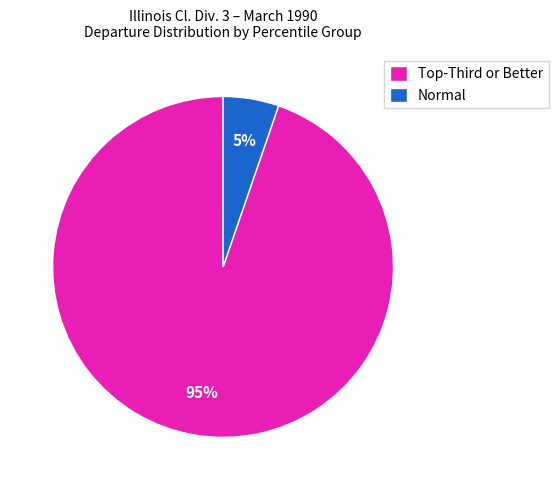

Is there any slice that represents more than half of the pie?

Yes